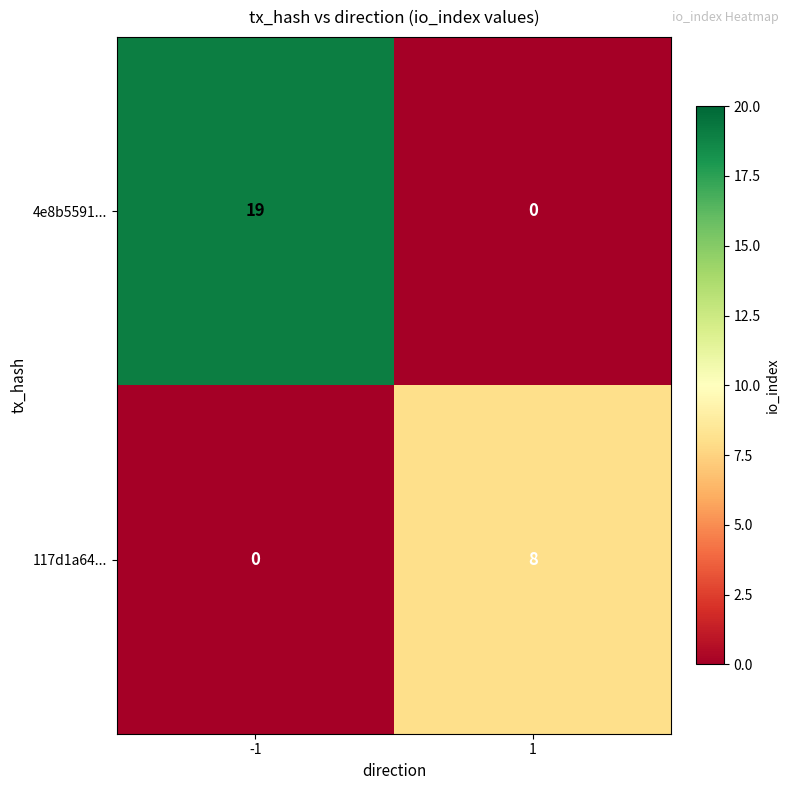

What is the maximum value shown in the chart?

19